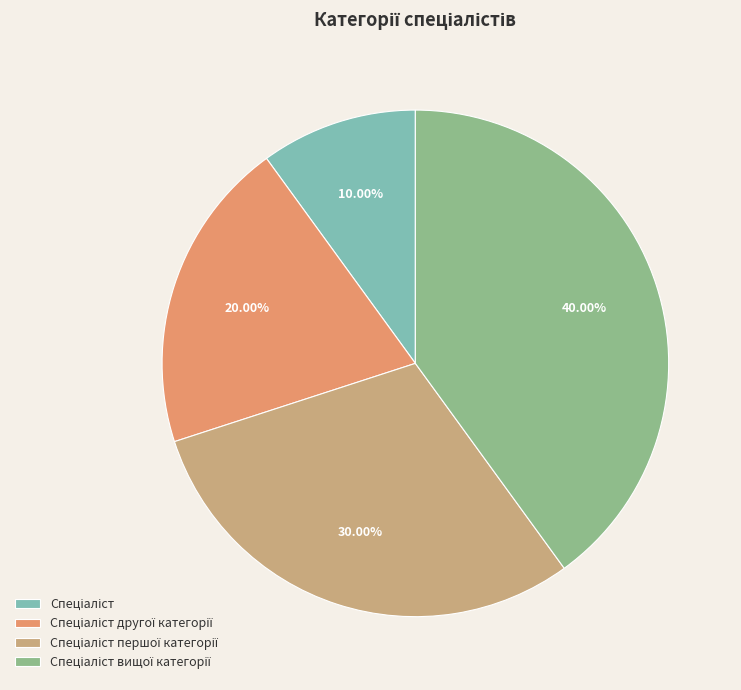

Is there a majority slice in this chart?

No